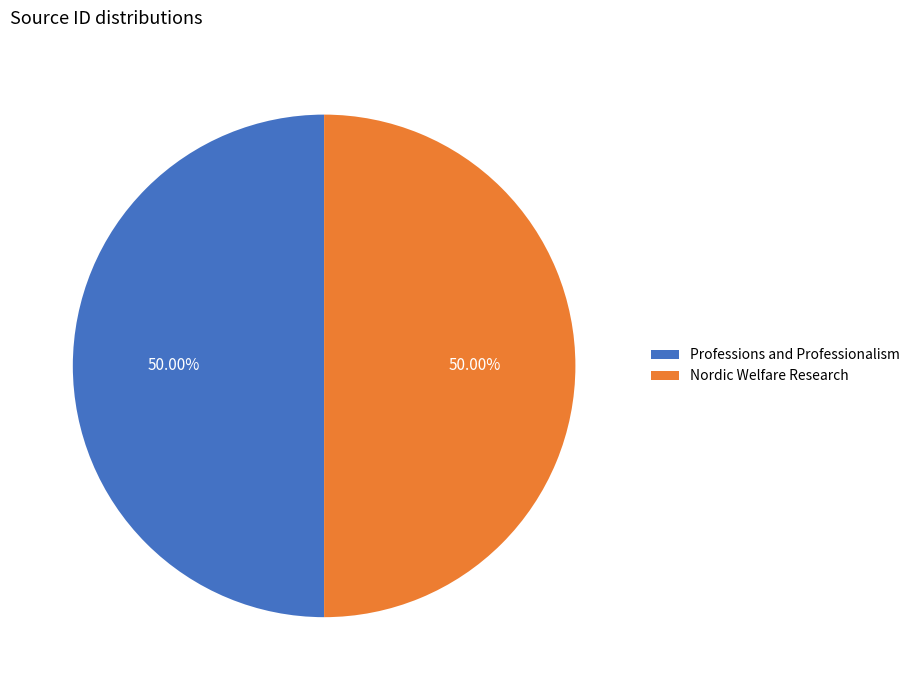

What is the ratio of the value at Professions and Professionalism to the value at Nordic Welfare Research?

1.0